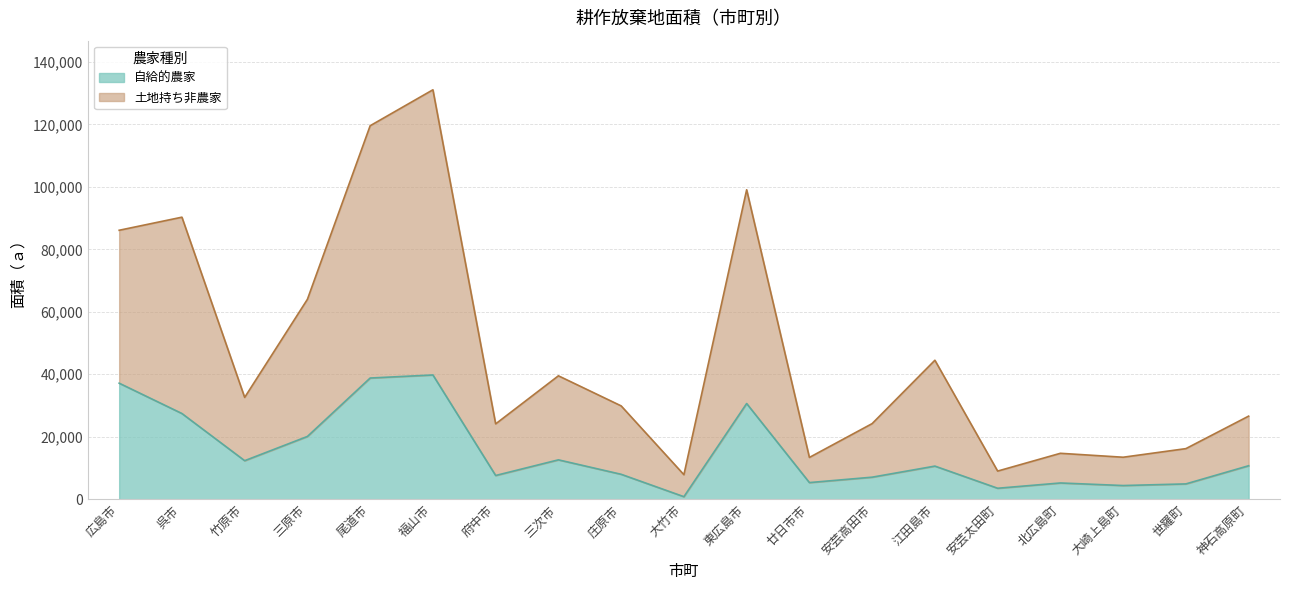

Which series has the largest total across all categories?

土地持ち非農家